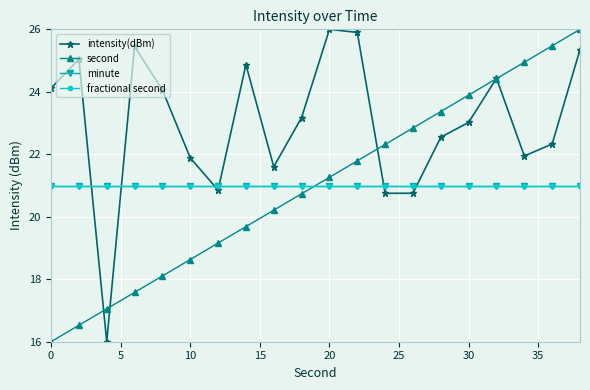

Which series has the largest range (max minus min)?

intensity(dBm)